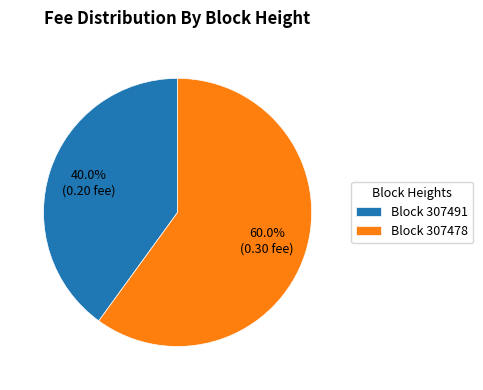

Which category has the biggest portion of the pie?

Block 307478